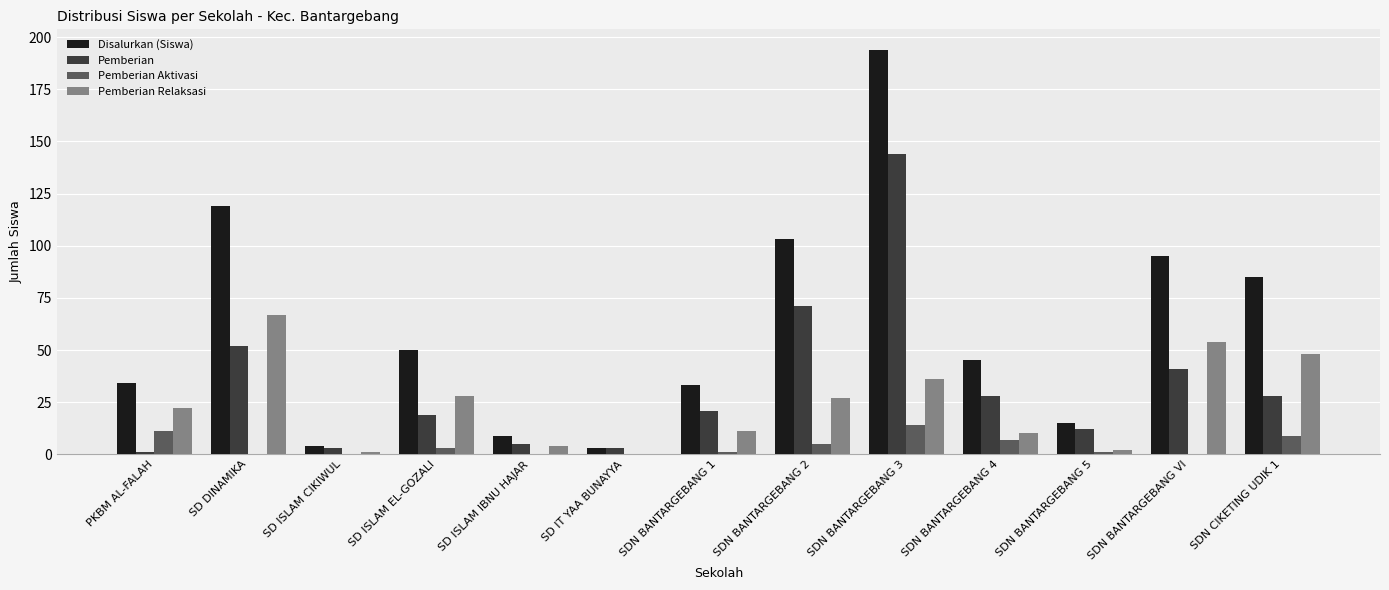

The value of Pemberian Aktivasi at SD IT YAA BUNAYYA is -9. True or false?

False